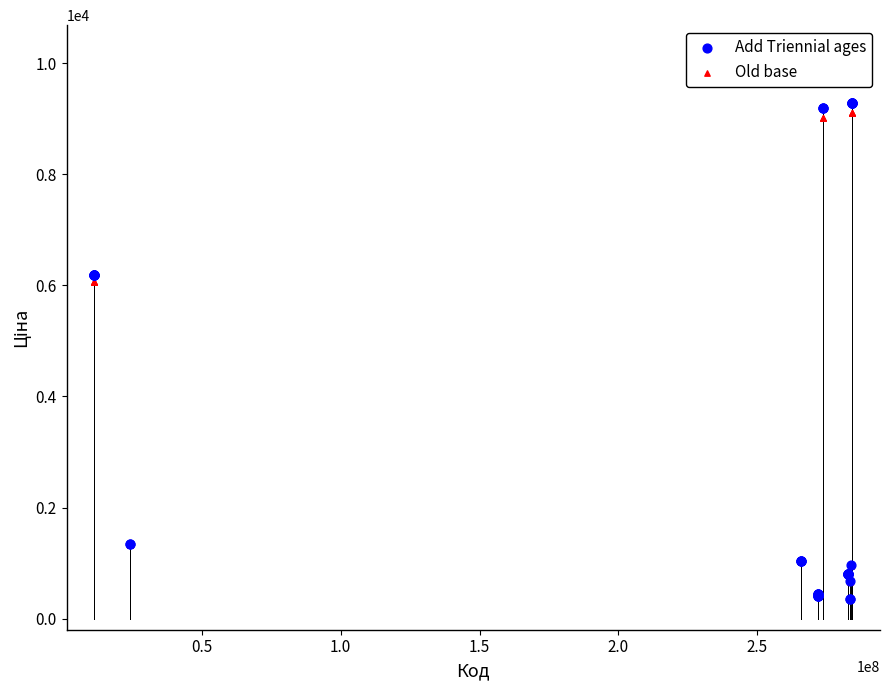

What are all the series names shown in the legend?

Add Triennial ages, Old base